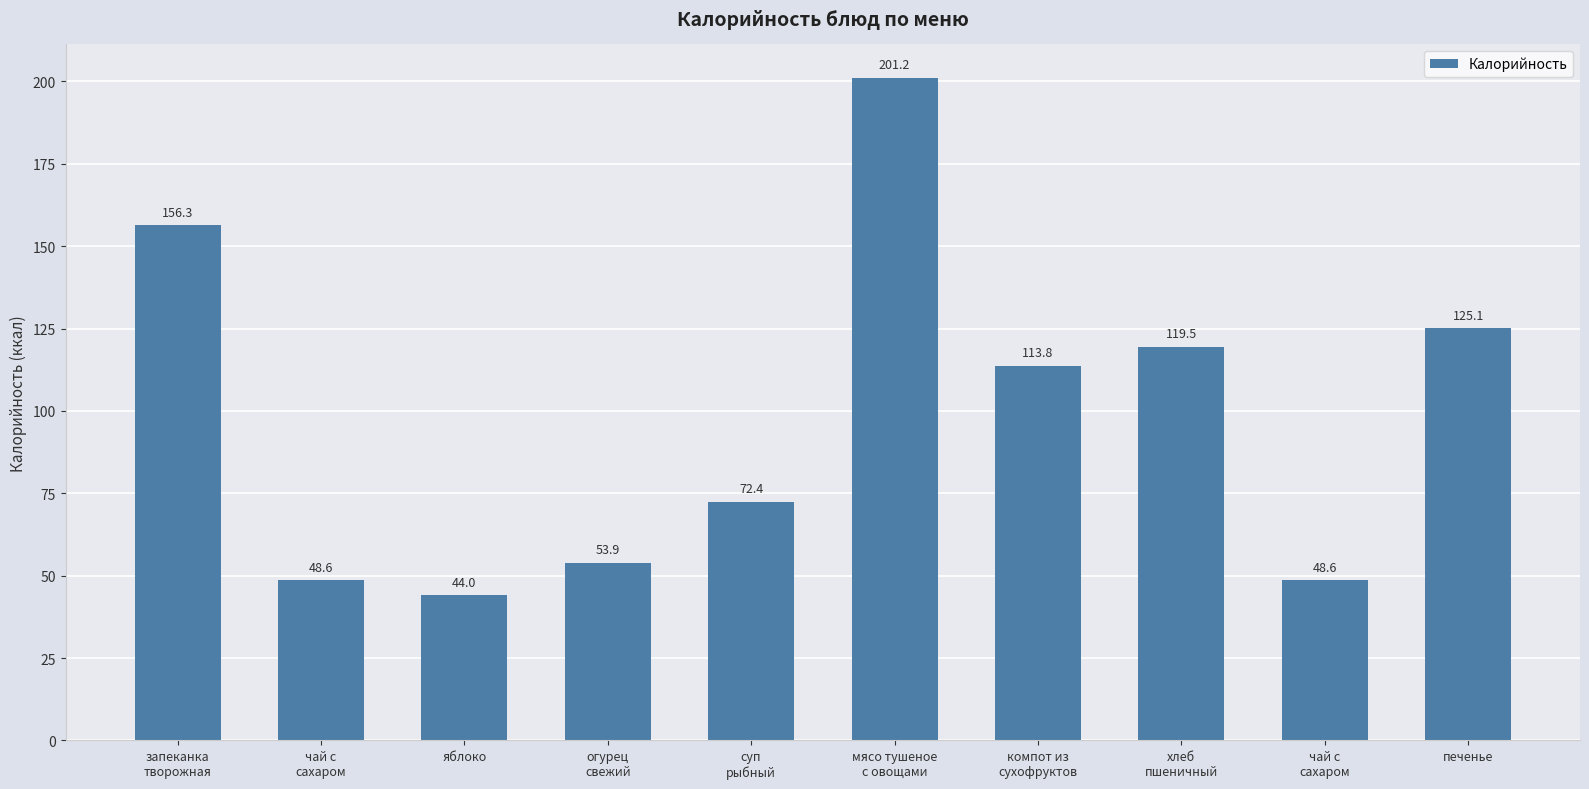

The value at хлеб
пшеничный is 194.0. True or false?

False